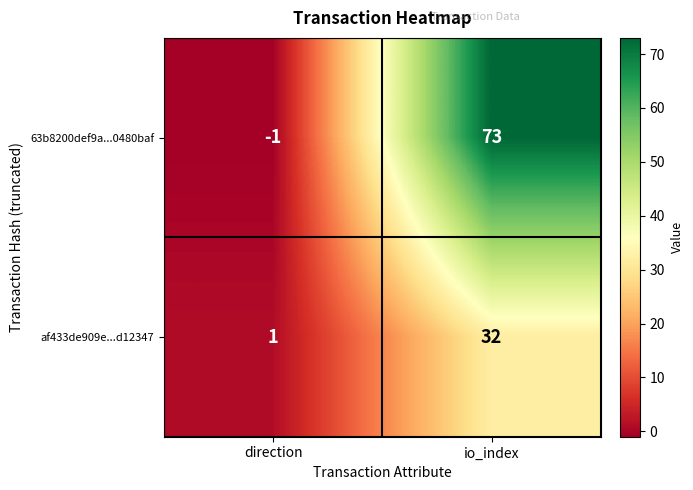

What is the sum of all af433de909e...d12347 values?

33